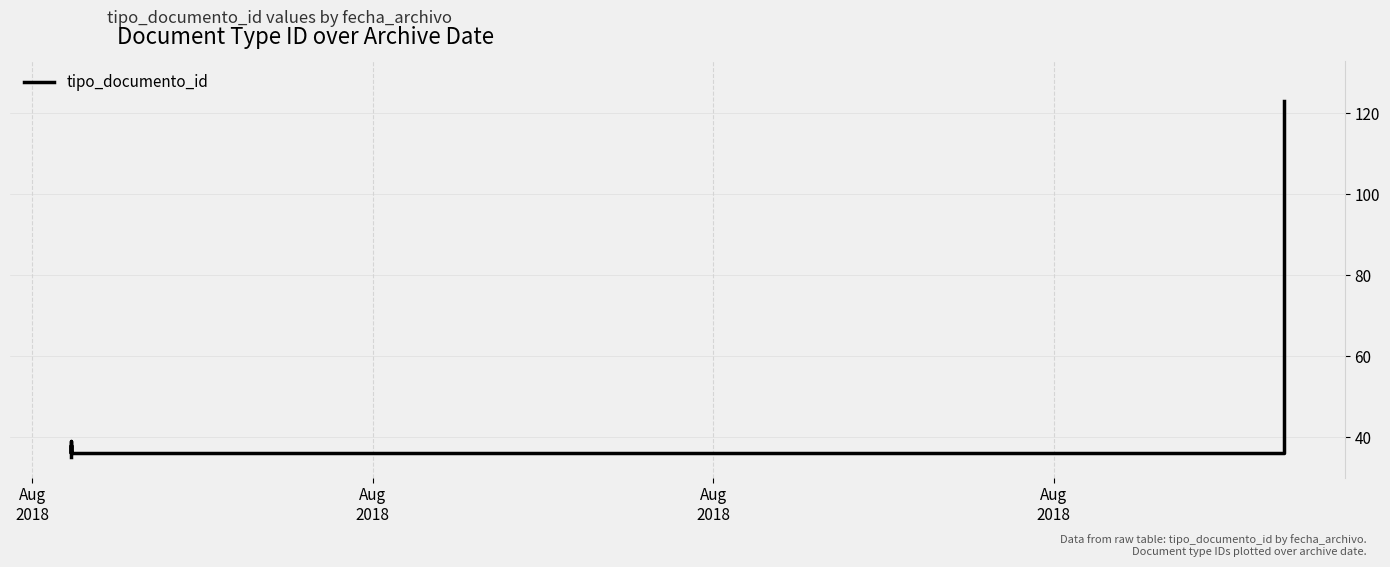

What is the approximate value at Aug
2018?

39